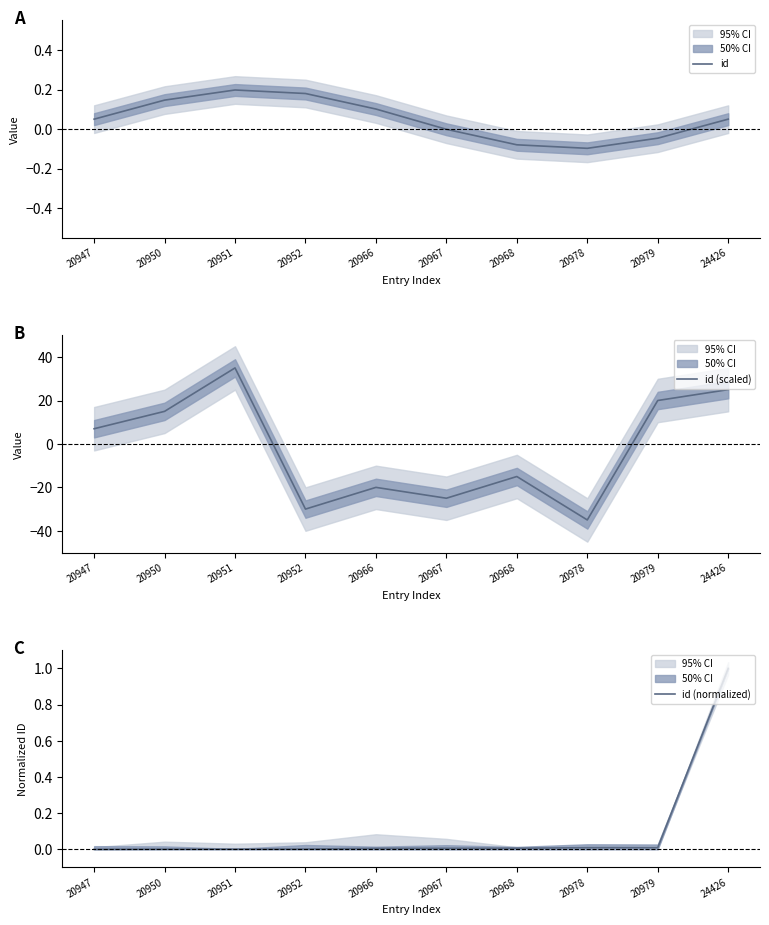

Between 20947 and 24426, which series saw the biggest shift?

id (scaled)